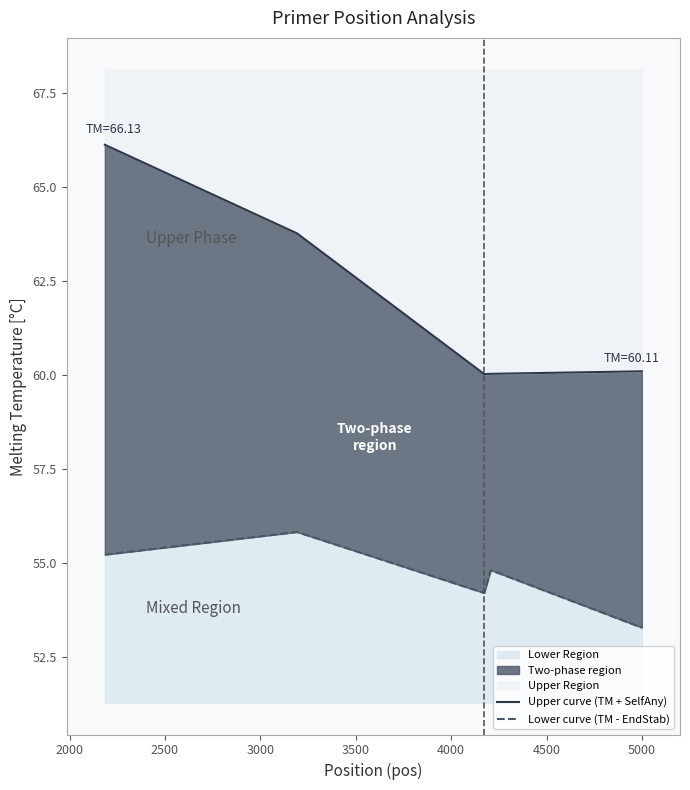

What is the maximum value for Lower Region?

55.8